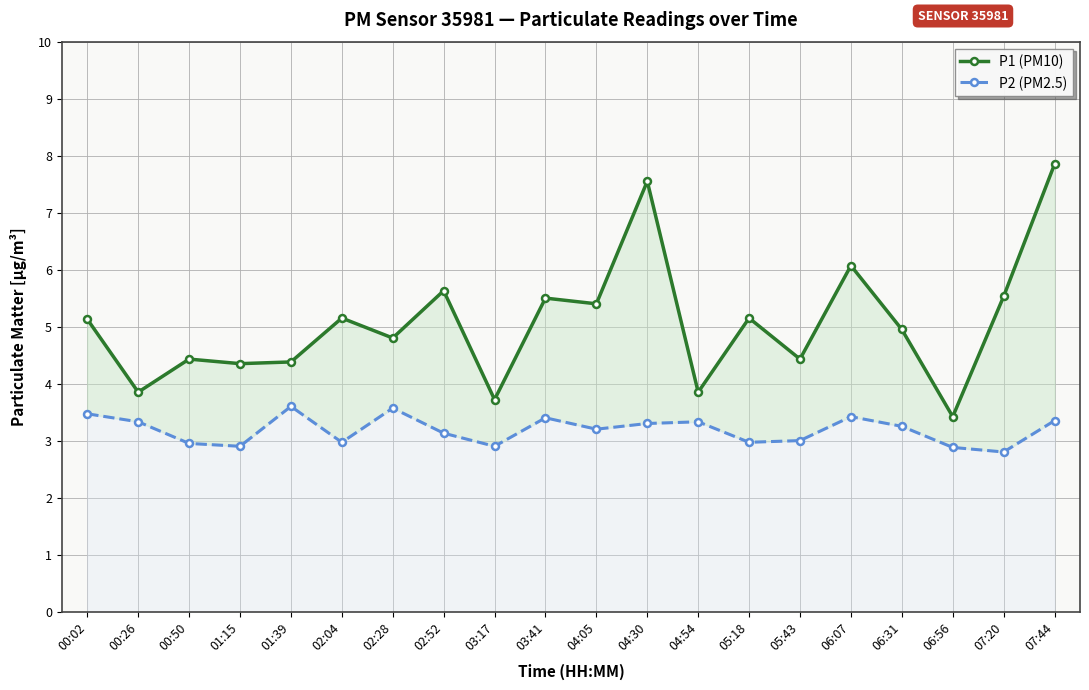

Is the value of P2 (PM2.5) at 07:44 greater than the value of P1 (PM10) at 02:04?

No